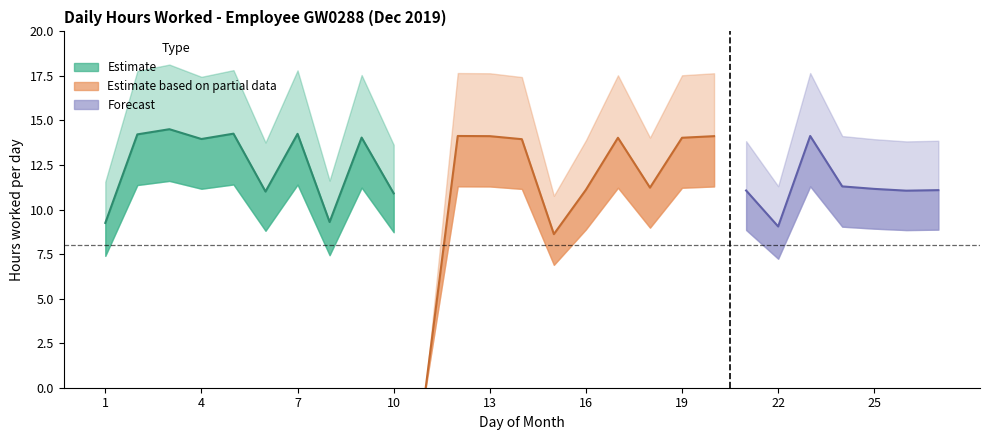

Which has a higher value, 2 or 8?

2